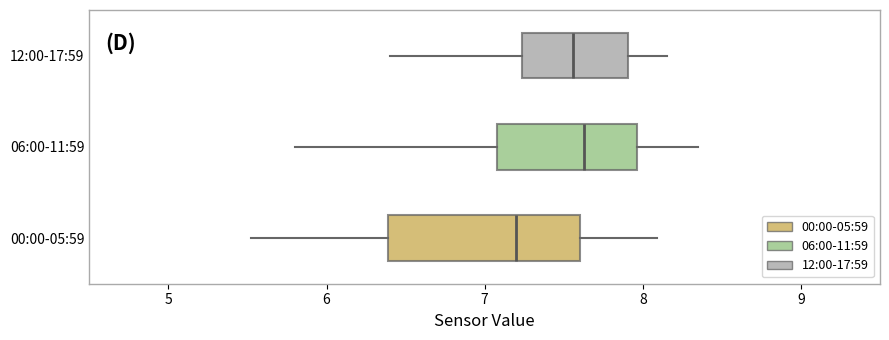

Reading bottom to top, transcribe this box plot: for each box, give where its median line is, the range the box spans, and where its two whiskers end, as read against the x-axis. The values are not printed on the chart, so give them approximately, as read against the axis.

00:00-05:59: median 7.2, box 6.4 to 7.6, whiskers 5.5 to 8.1
06:00-11:59: median 7.6, box 7.1 to 8.0, whiskers 5.8 to 8.4
12:00-17:59: median 7.6, box 7.2 to 7.9, whiskers 6.4 to 8.2